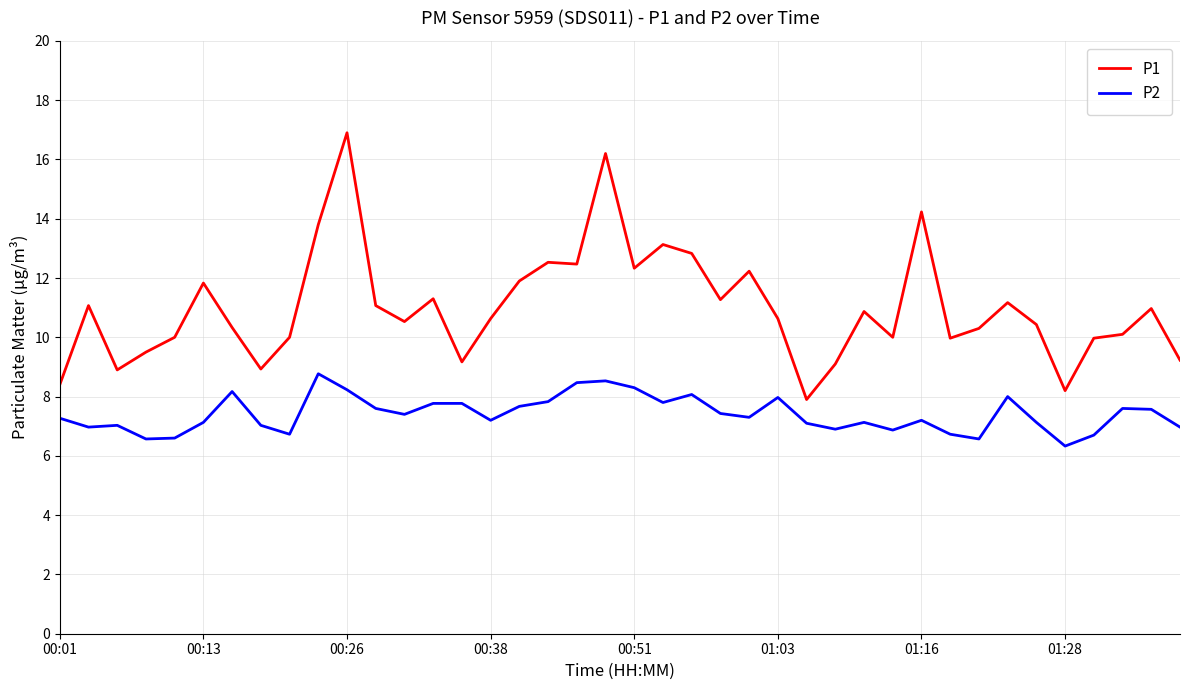

What is the difference between the maximum and minimum values in the P1 series?

9.0